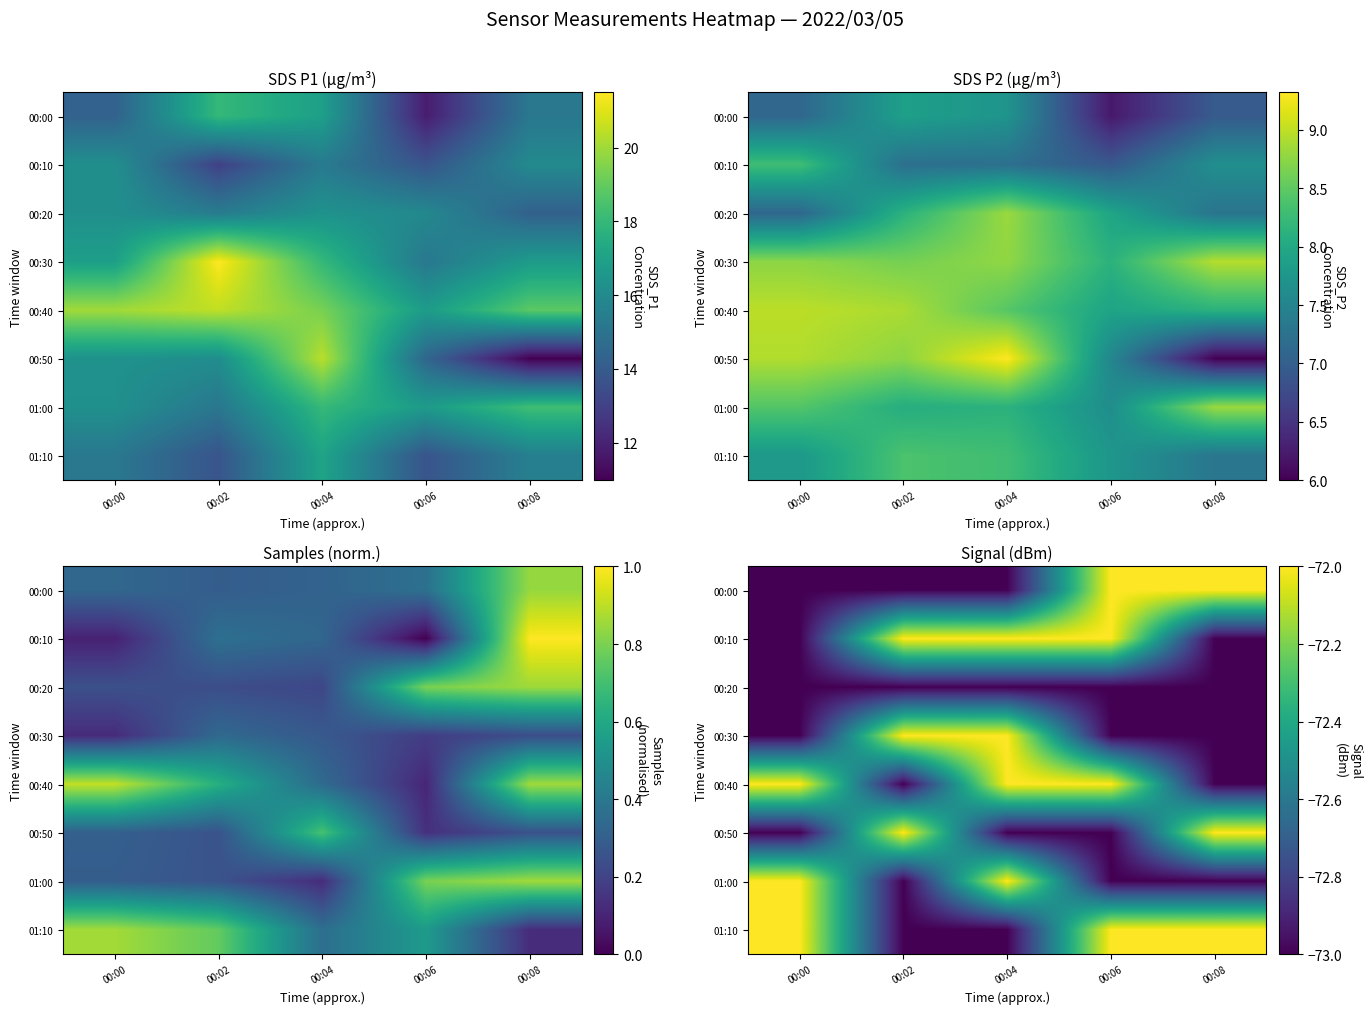

Count the 01:00 values in the range -73 to -72.

5